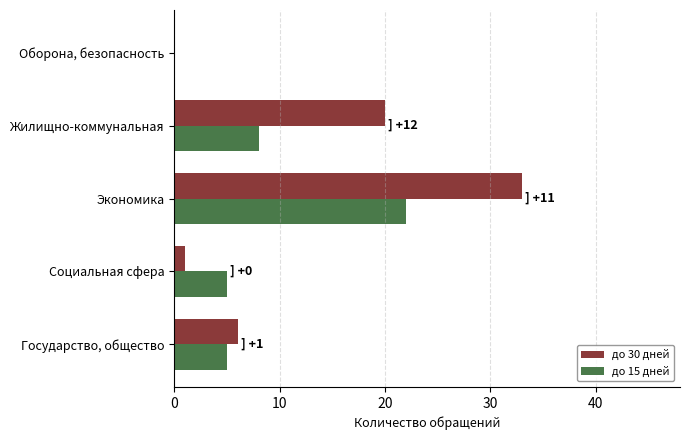

Where is до 15 дней nearest to the value 11?

Жилищно-коммунальная